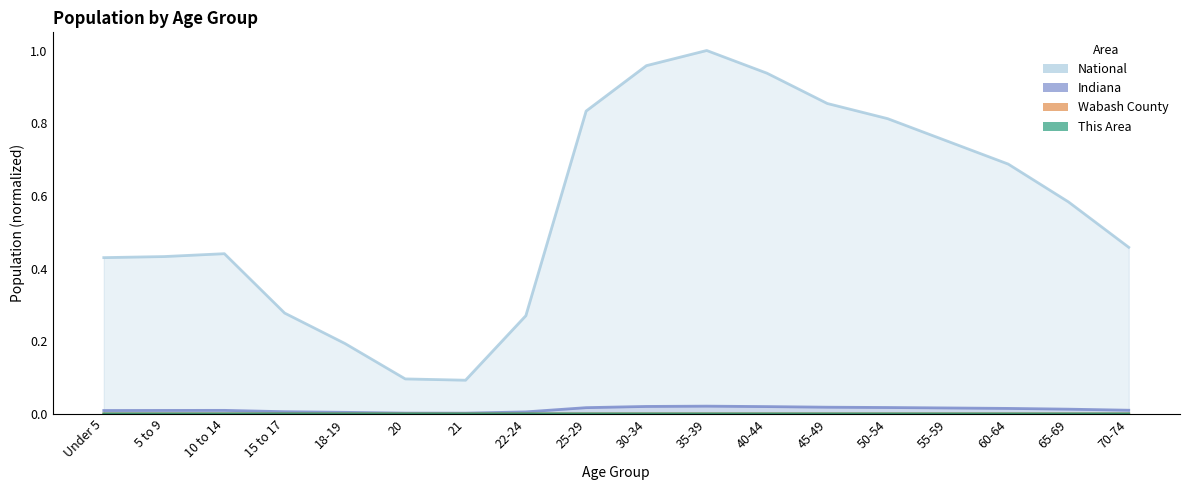

Count the Wabash County values in the range 0 to 1.

18